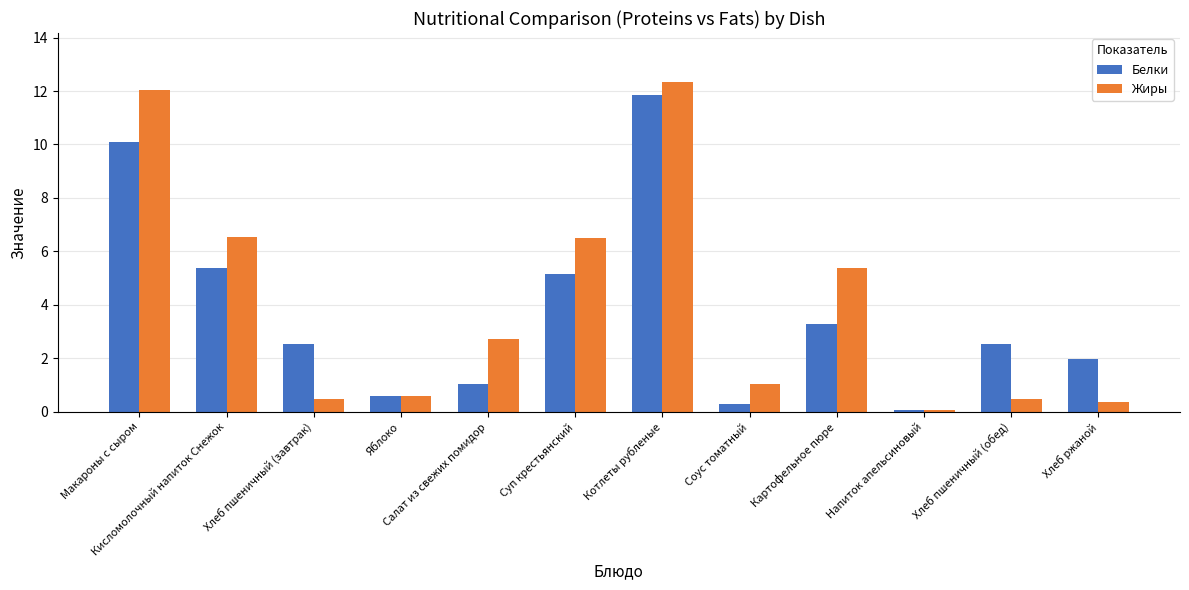

True or false: Жиры has a value of 0.4 at Хлеб ржаной.

True